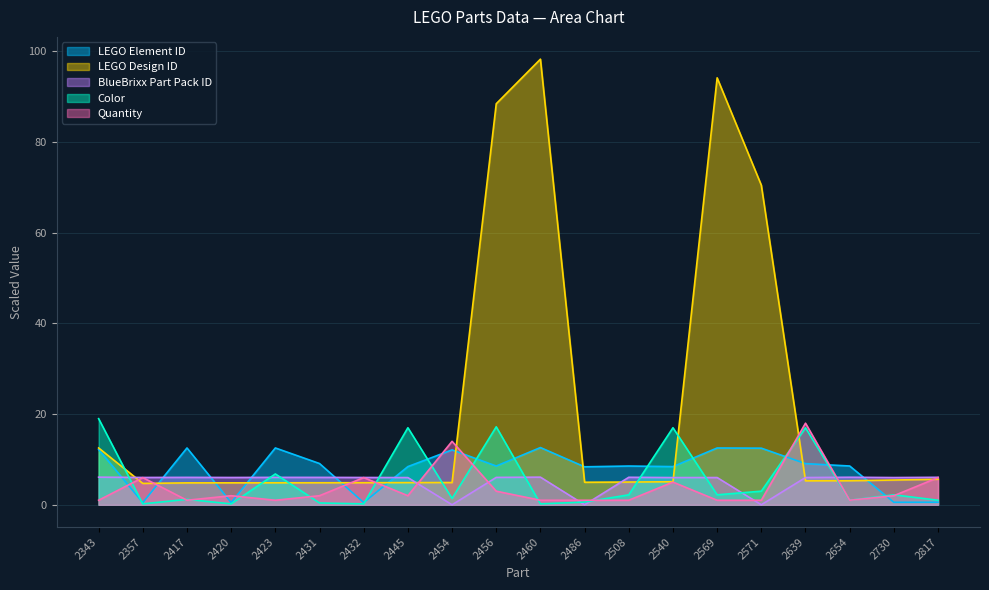

True or false: LEGO Element ID has more than 1 interior local peaks.

True